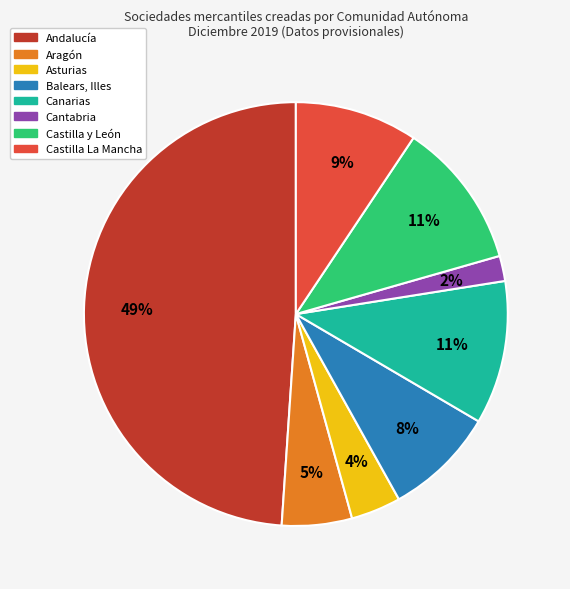

Does any single category account for the majority?

No